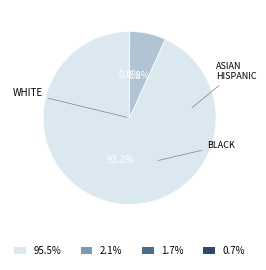

How many segments does this pie chart have?

3